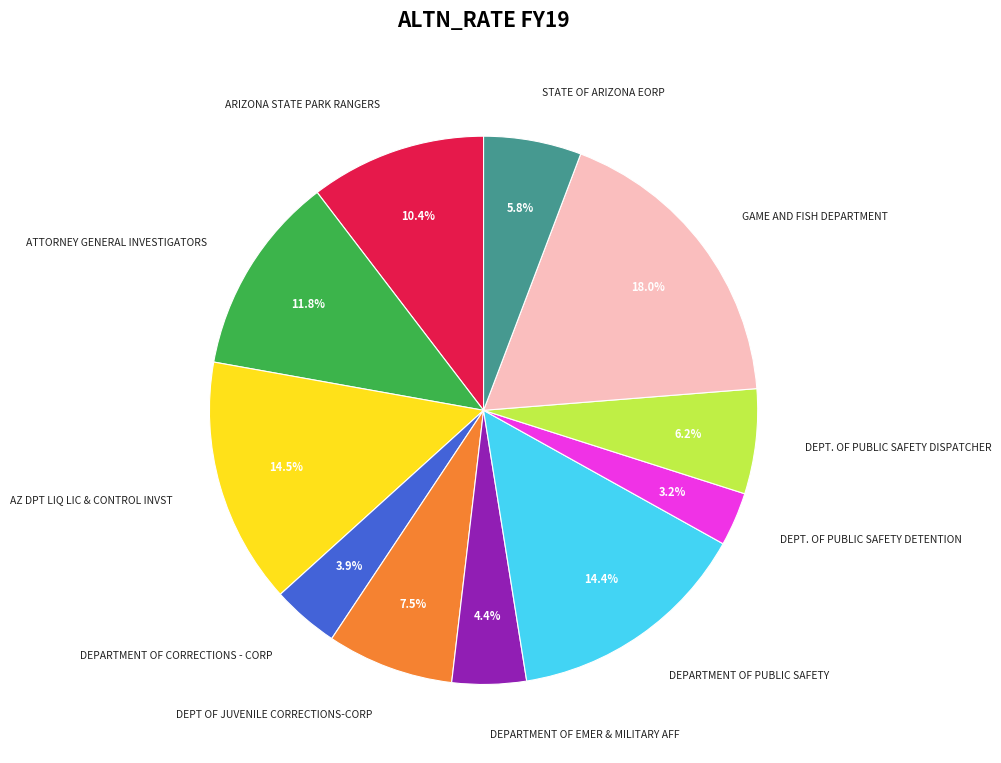

Is there a majority slice in this chart?

No